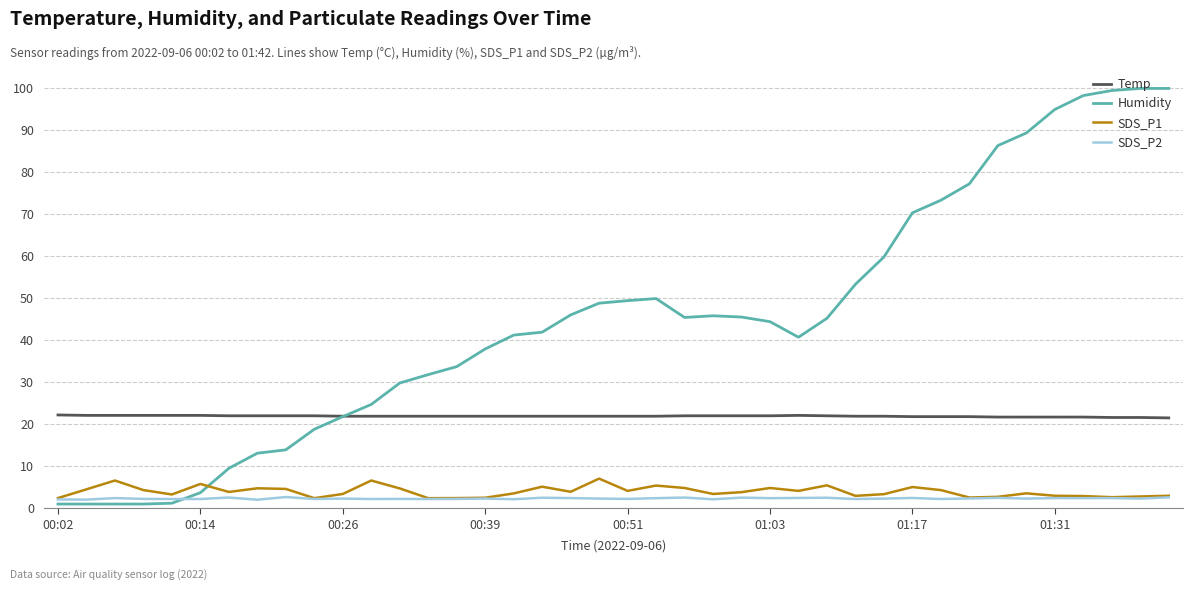

True or false: Temp and SDS_P1 cross at least once.

False